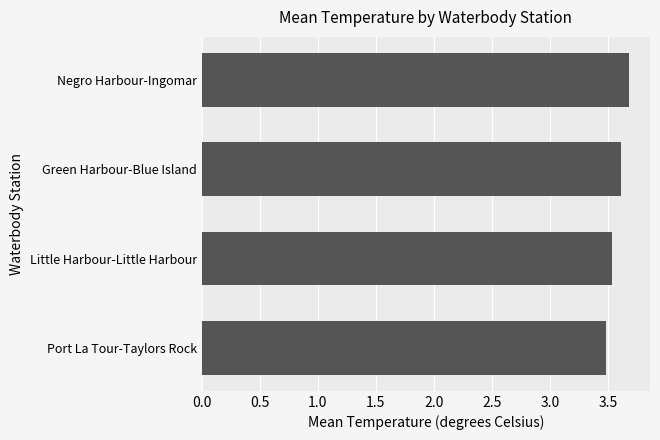

Reading top to bottom, list all the values displayed in this chart.

3.7	3.6	3.5	3.5